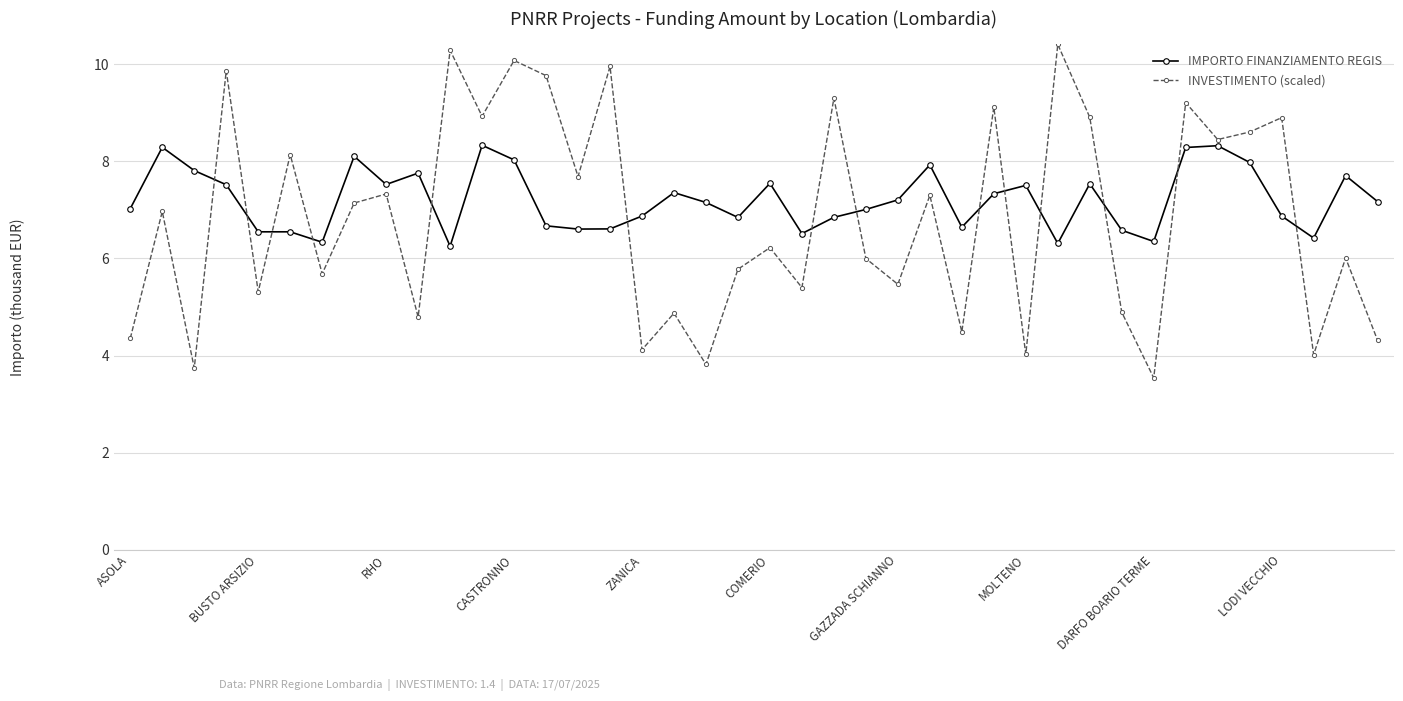

What is the highest value of the IMPORTO FINANZIAMENTO REGIS series?

8.3